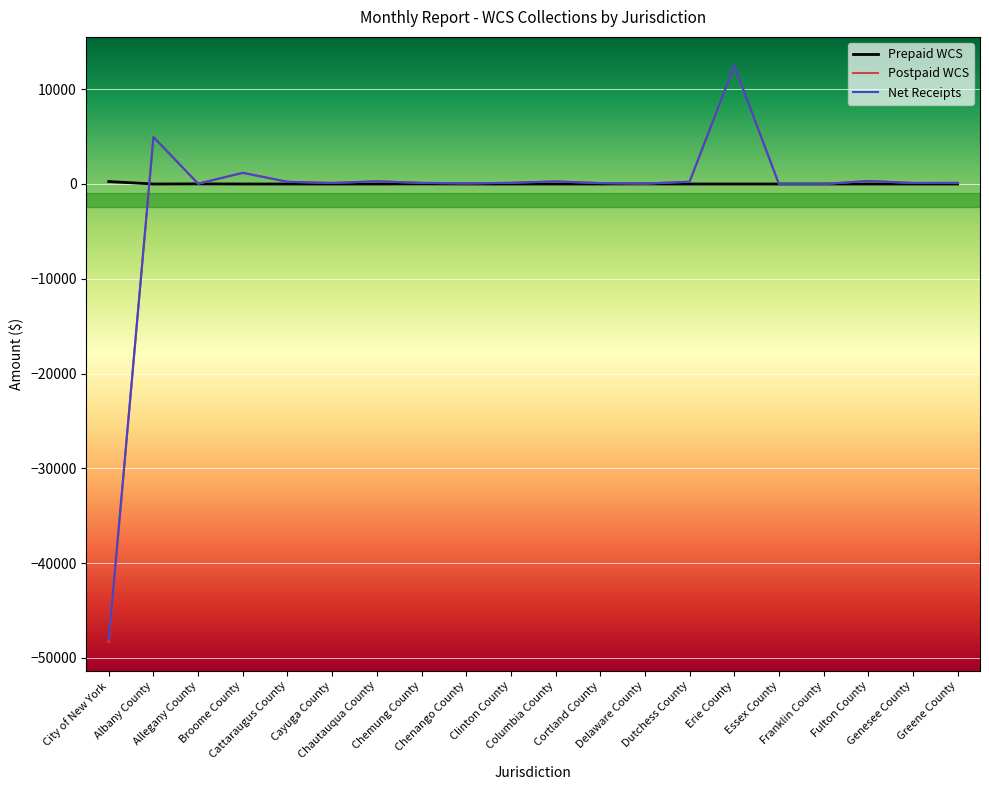

What is the maximum value shown in the chart?

12483.1